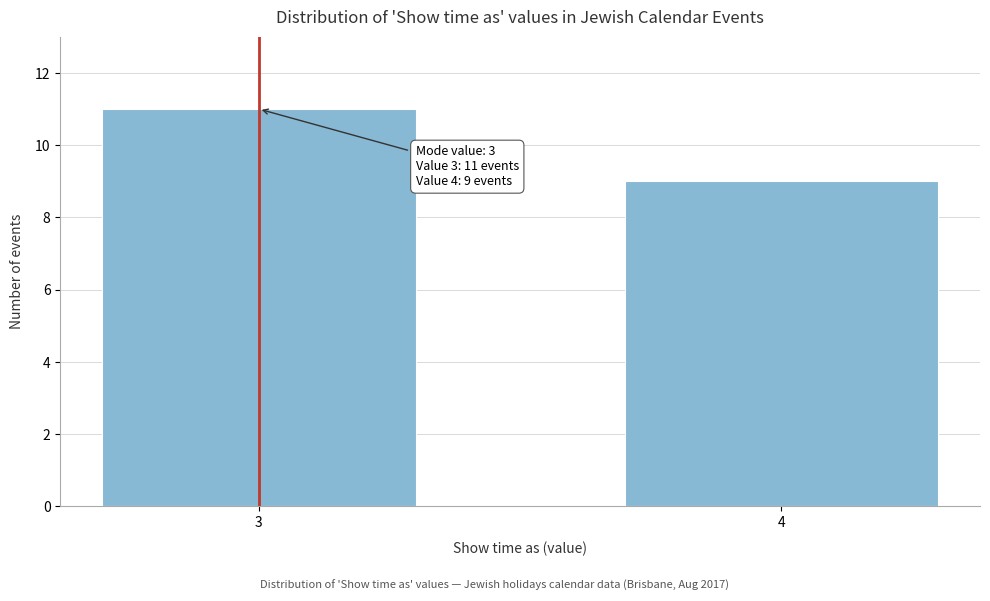

Reading left to right, what are all the values shown in this chart?

11	9